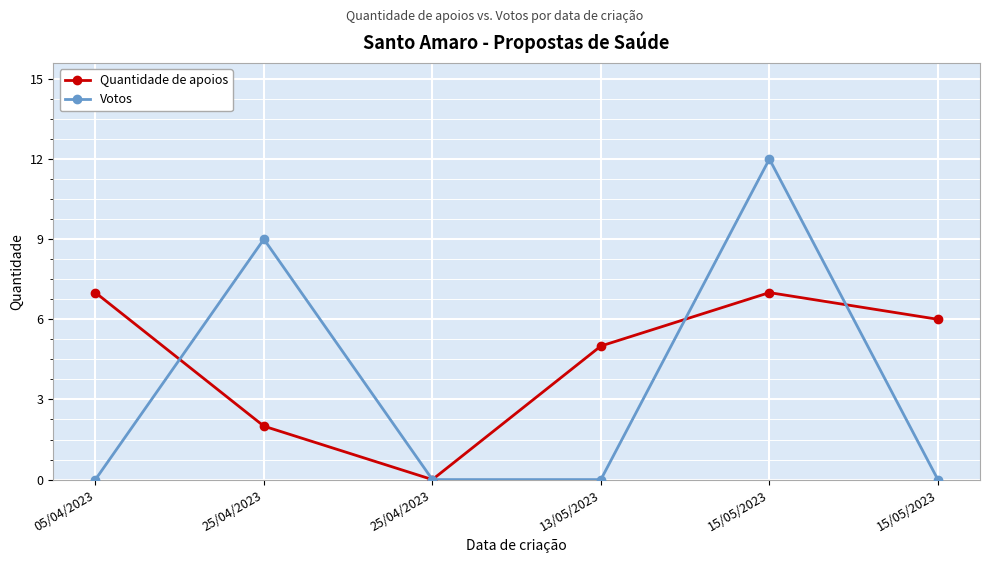

At which label does Quantidade de apoios reach its minimum?

25/04/2023